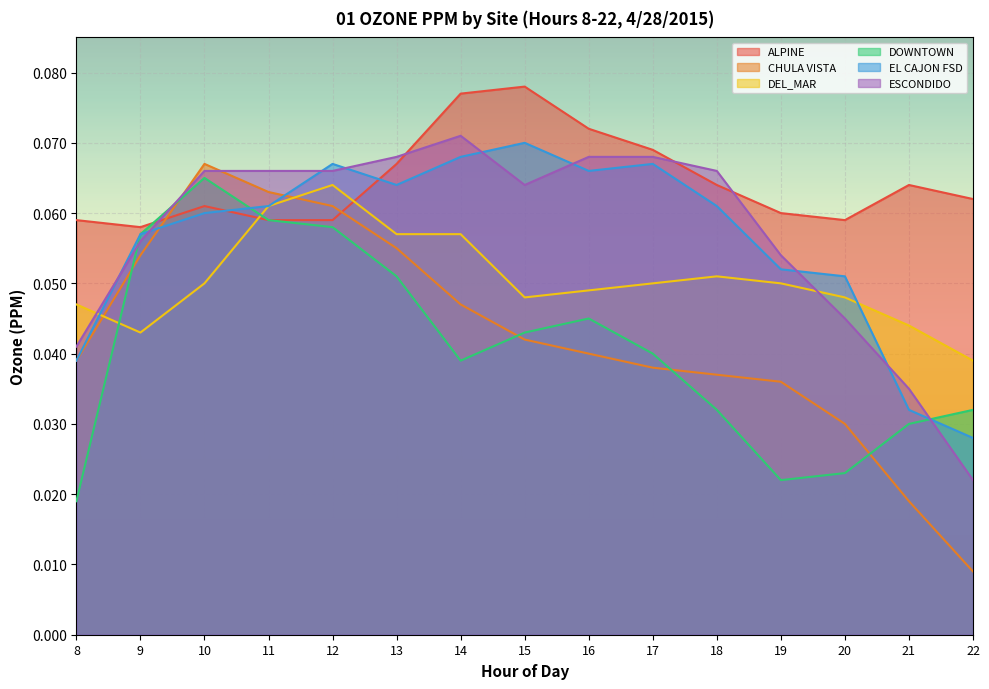

Reading right to left, transcribe all the data shown in this chart.

ALPINE: 22=0.1	21=0.1	20=0.1	19=0.1	18=0.1	17=0.1	16=0.1	15=0.1	14=0.1	13=0.1	12=0.1	11=0.1	10=0.1	9=0.1	8=0.1
CHULA VISTA: 22=0.0	21=0.0	20=0.0	19=0.0	18=0.0	17=0.0	16=0.0	15=0.0	14=0.0	13=0.1	12=0.1	11=0.1	10=0.1	9=0.1	8=0.0
DEL_MAR: 22=0.0	21=0.0	20=0.0	19=0.1	18=0.1	17=0.1	16=0.0	15=0.0	14=0.1	13=0.1	12=0.1	11=0.1	10=0.1	9=0.0	8=0.0
DOWNTOWN: 22=0.0	21=0.0	20=0.0	19=0.0	18=0.0	17=0.0	16=0.0	15=0.0	14=0.0	13=0.1	12=0.1	11=0.1	10=0.1	9=0.1	8=0.0
EL CAJON FSD: 22=0.0	21=0.0	20=0.1	19=0.1	18=0.1	17=0.1	16=0.1	15=0.1	14=0.1	13=0.1	12=0.1	11=0.1	10=0.1	9=0.1	8=0.0
ESCONDIDO: 22=0.0	21=0.0	20=0.0	19=0.1	18=0.1	17=0.1	16=0.1	15=0.1	14=0.1	13=0.1	12=0.1	11=0.1	10=0.1	9=0.1	8=0.0